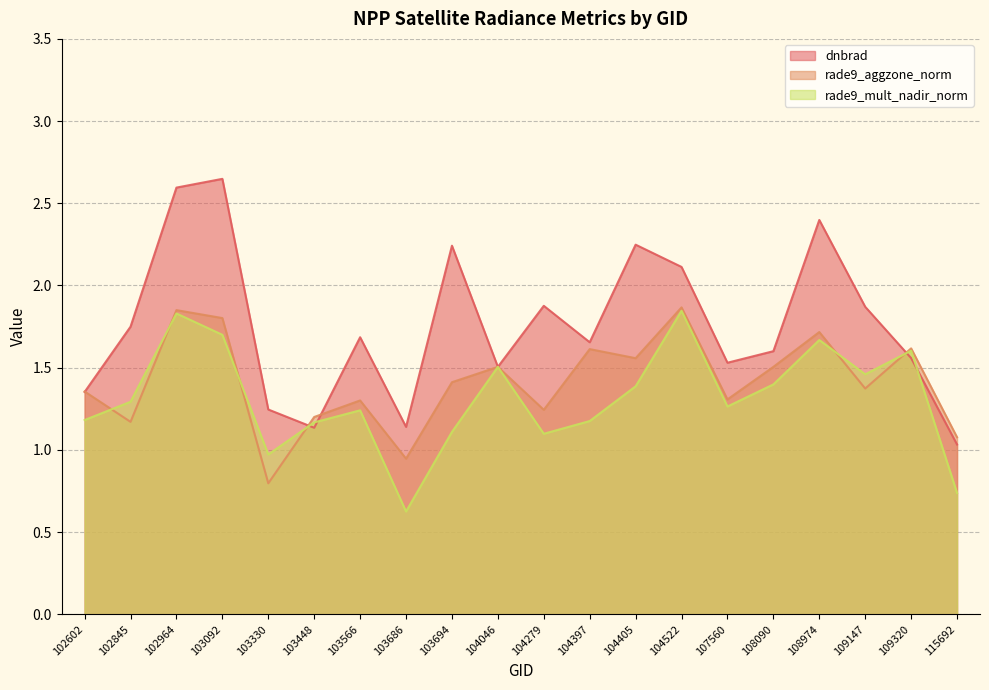

Which series has the largest range (max minus min)?

dnbrad